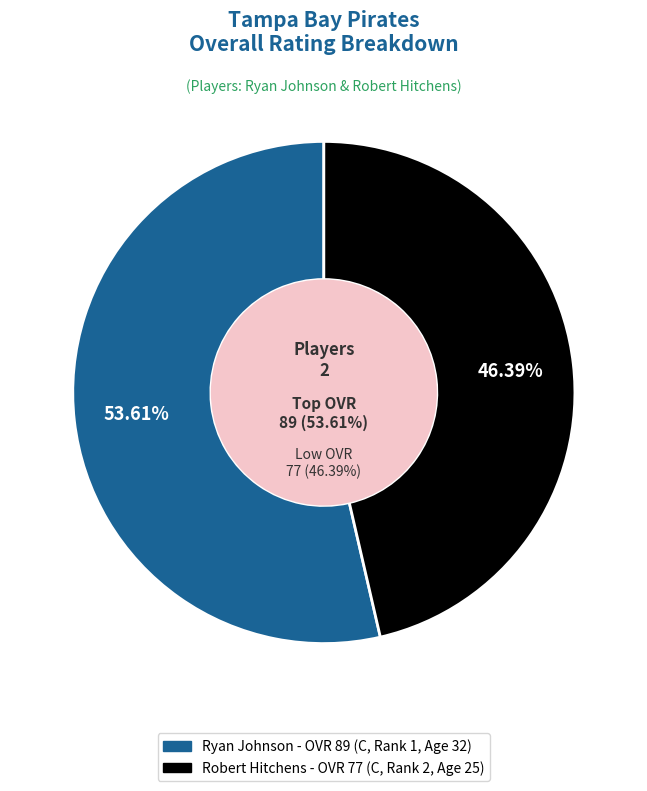

What is the smallest slice in the pie chart?

Robert